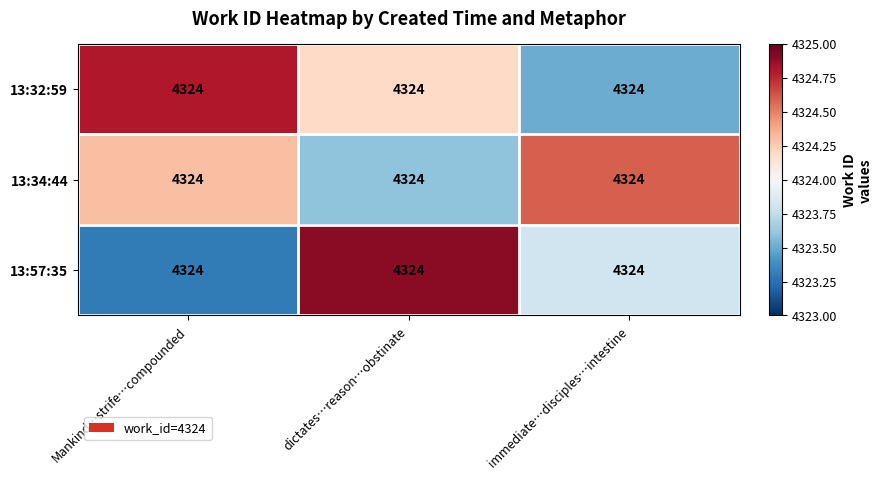

At how many categories does at least one series exceed 4323?

3